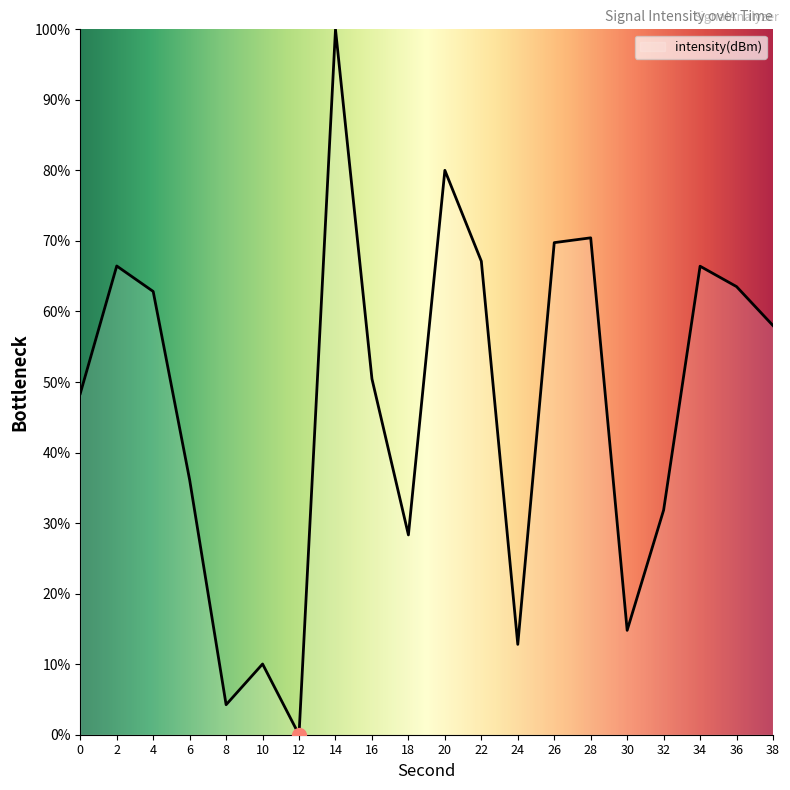

How many lines are shown in the chart?

1